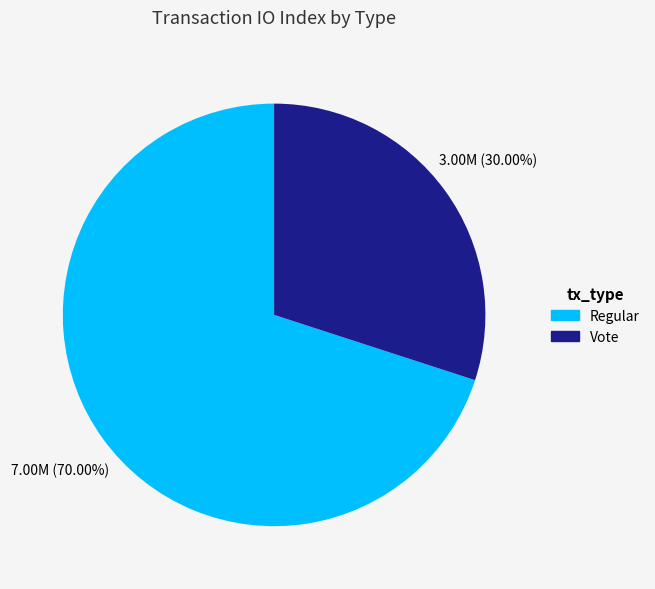

Which has a higher value, Regular or Vote?

Regular